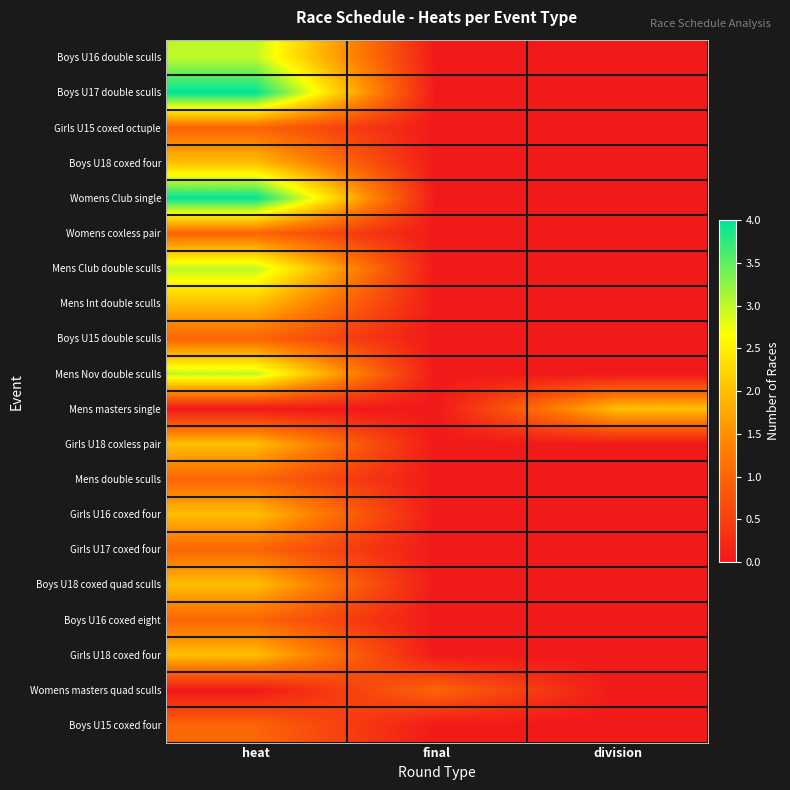

Between final and division, which is larger?

final